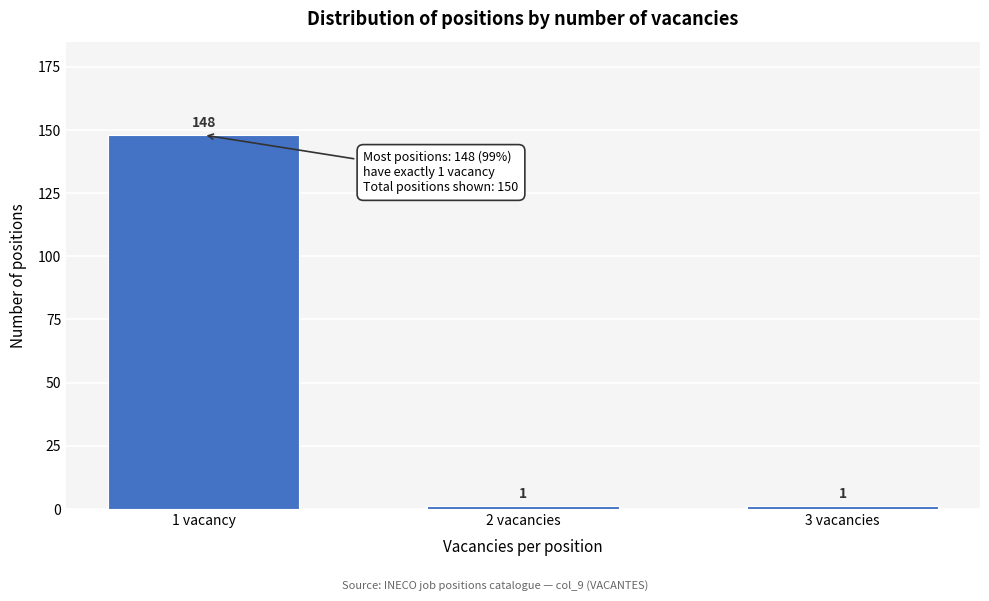

Reading right to left, extract all data points from this chart.

1	1	148